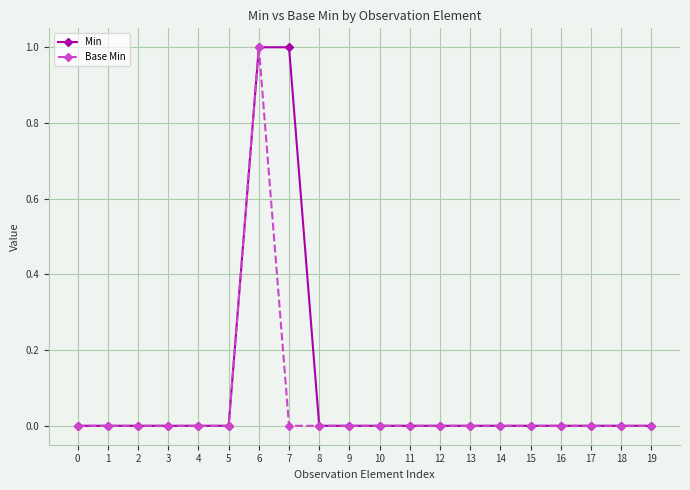

Is this an area chart (filled region under the line)?

No